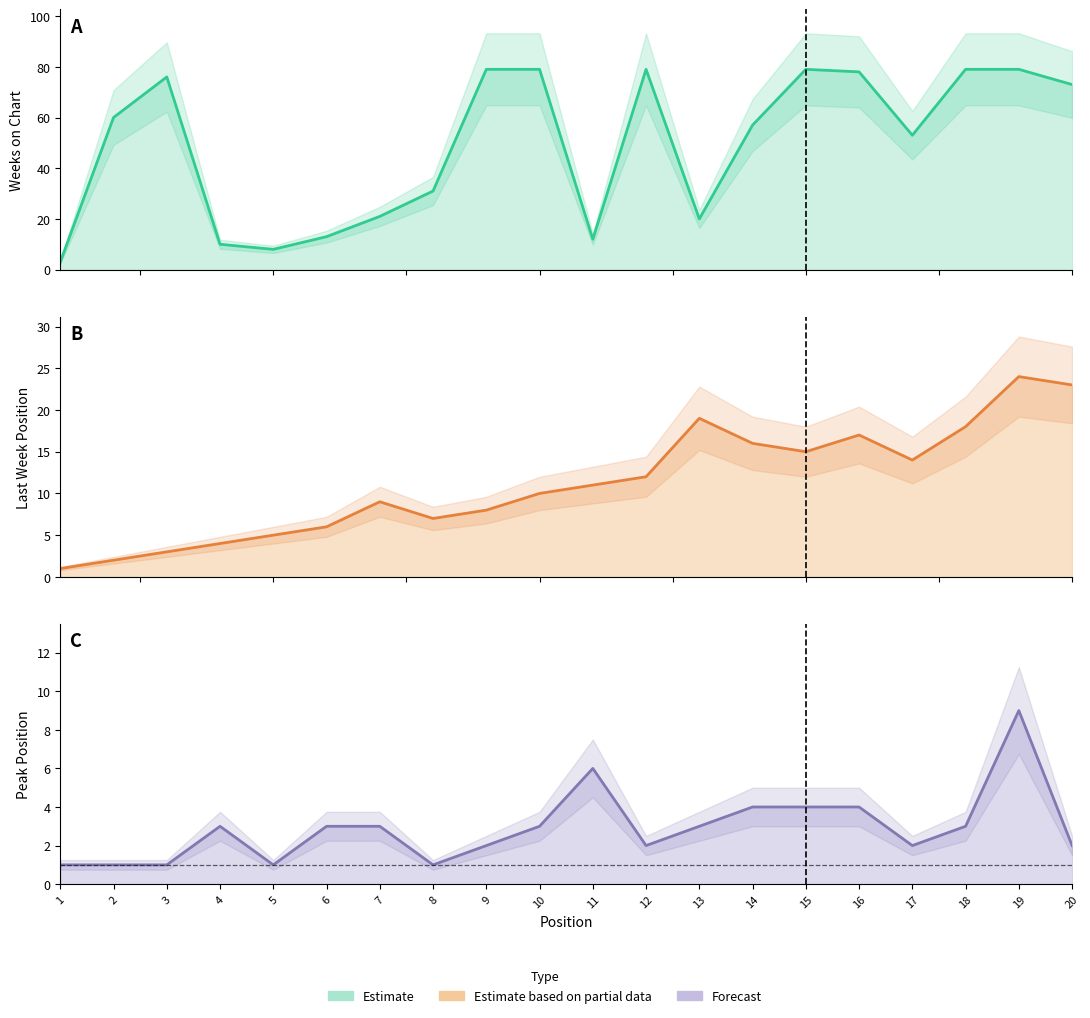

Which has a higher value, 9 or 4?

9